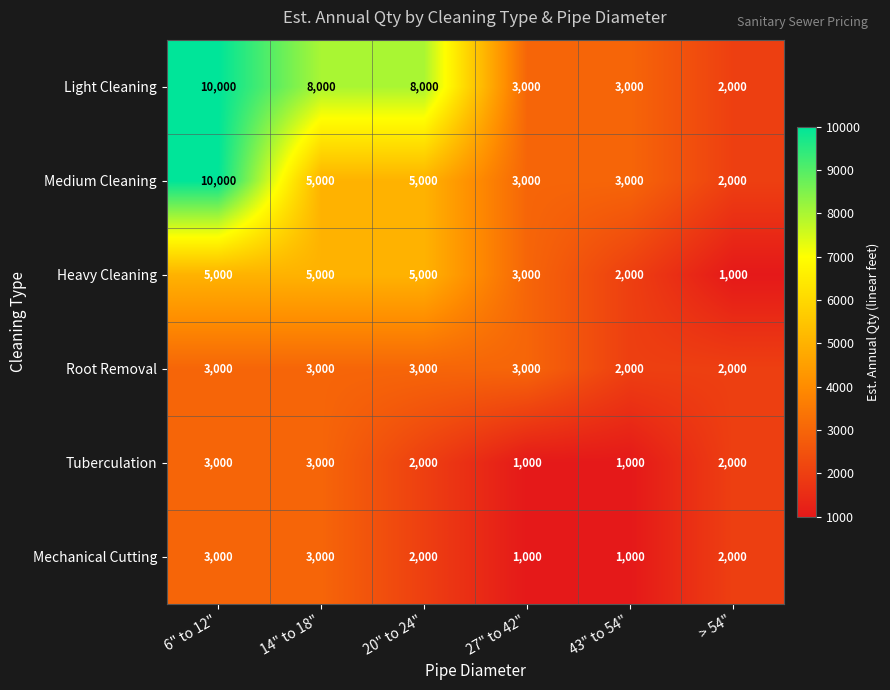

What is the difference between the maximum and minimum values in the Heavy Cleaning series?

4000